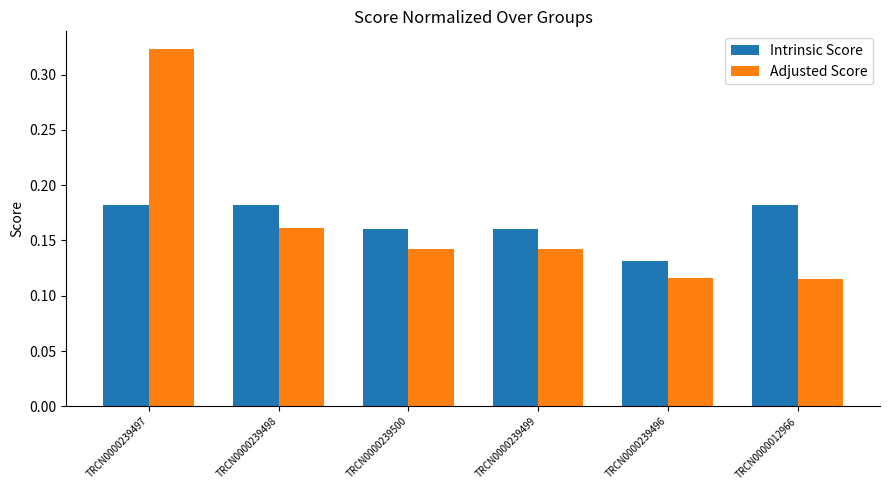

What is the sum of the Adjusted Score values at TRCN0000239497 and TRCN0000012966?

0.4